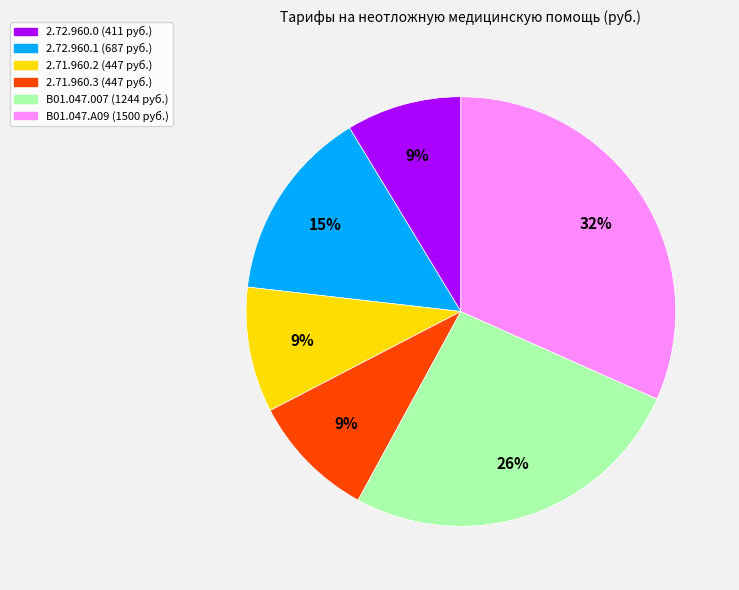

Approximately how many times larger is the value at 2.72.960.1 (687 руб.) compared to B01.047.A09 (1500 руб.)?

0.5